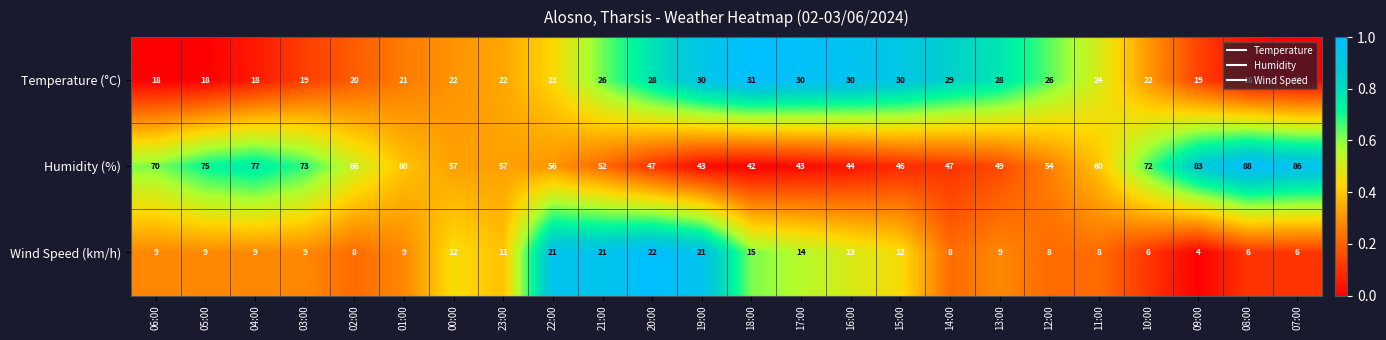

The value of Temperature (°C) at 03:00 is 19. True or false?

True